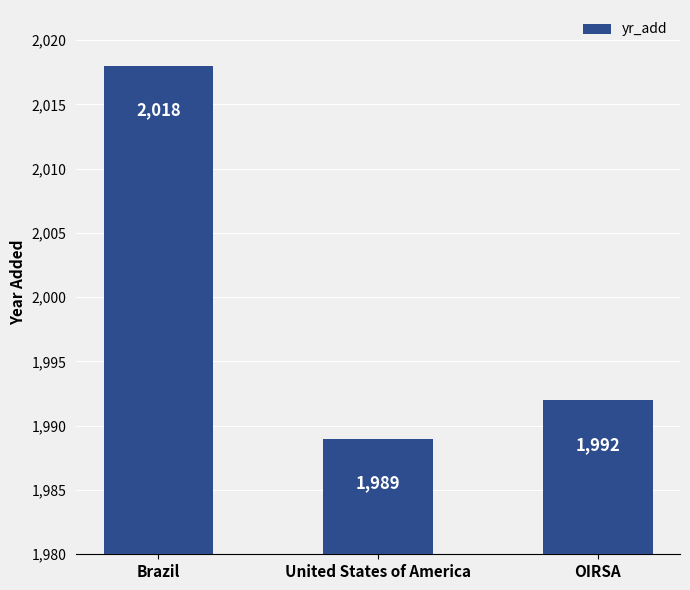

What is the label of the 1st bar from the left?

Brazil